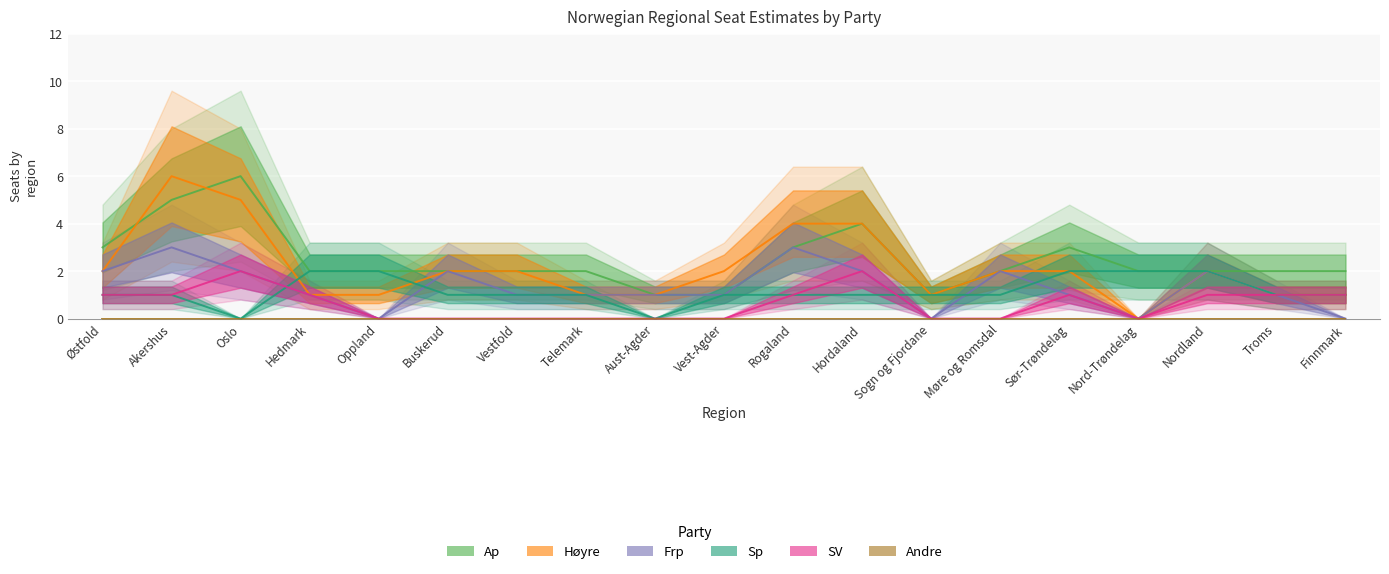

At which category does SV reach its first local valley?

Nord-Trøndelag